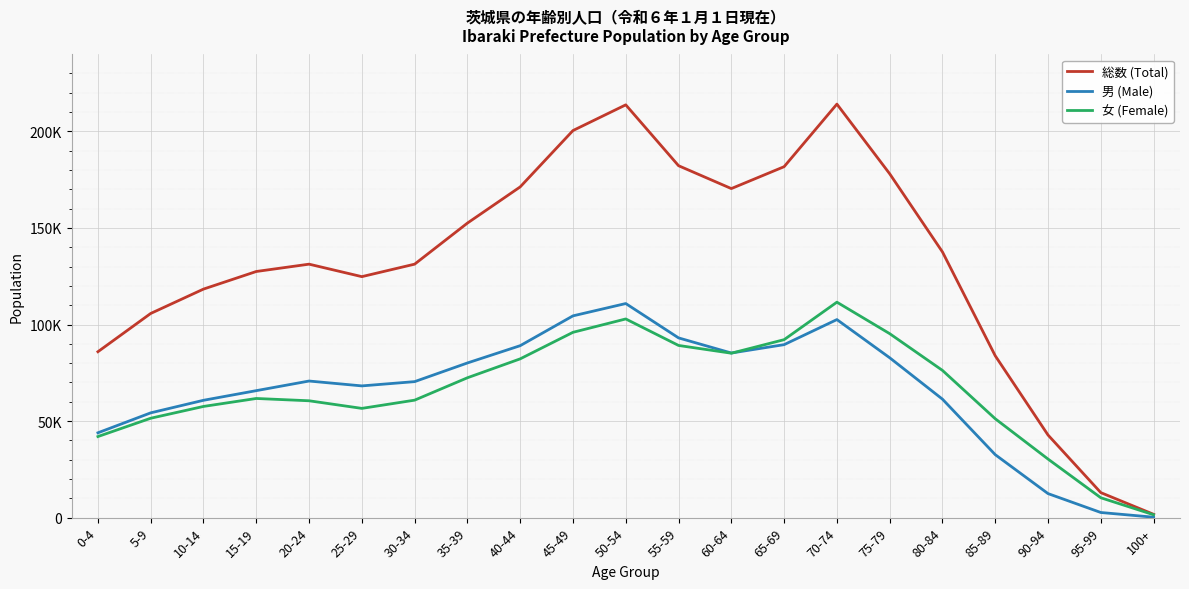

What are all the series names shown in the legend?

総数 (Total), 男 (Male), 女 (Female)